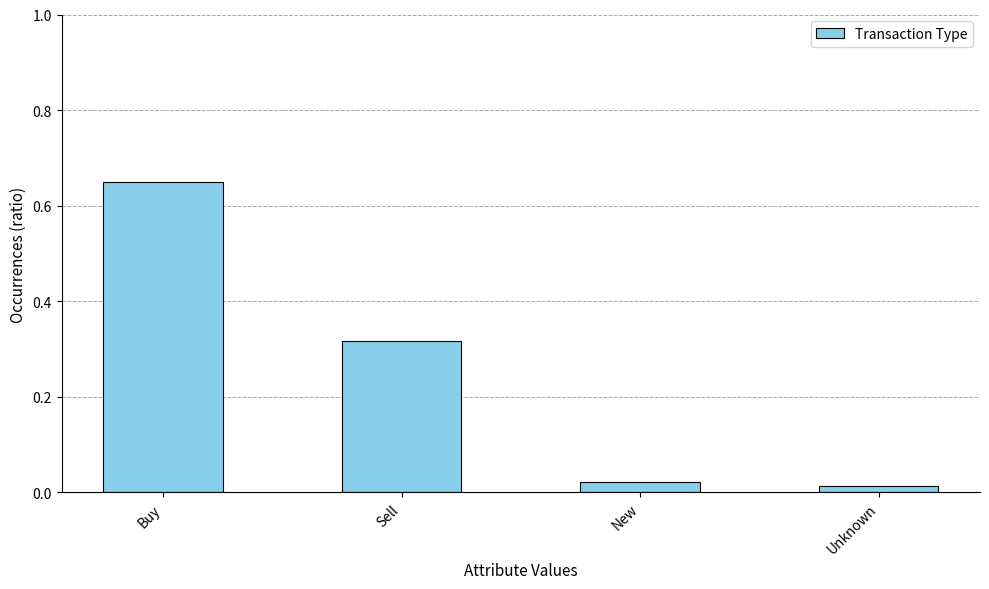

The value at Sell is 0.2. True or false?

False